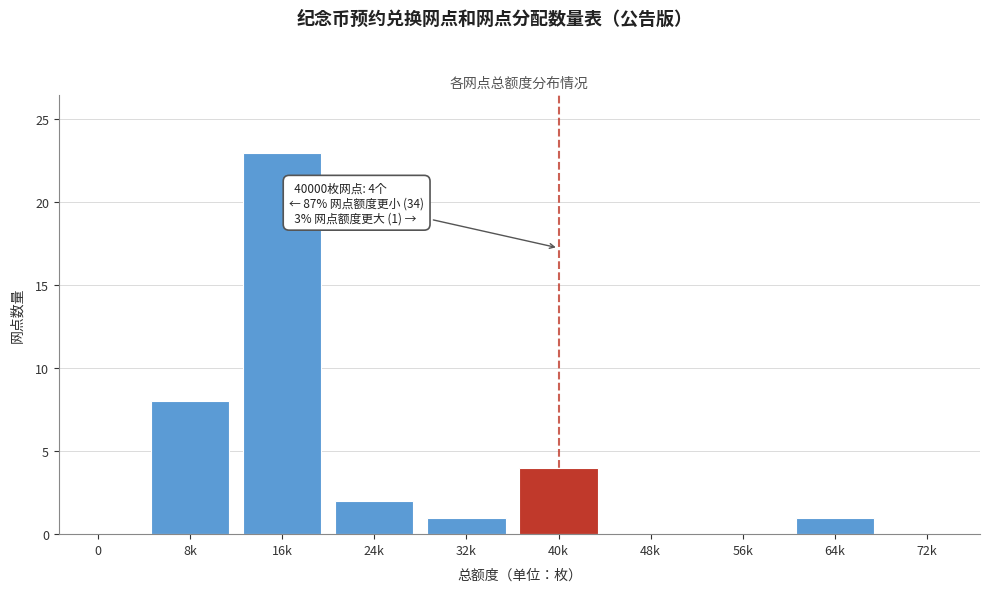

Reading right to left, what are all the values shown in this chart?

72k=0	64k=1	56k=0	48k=0	40k=4	32k=1	24k=2	16k=23	8k=8	0=0